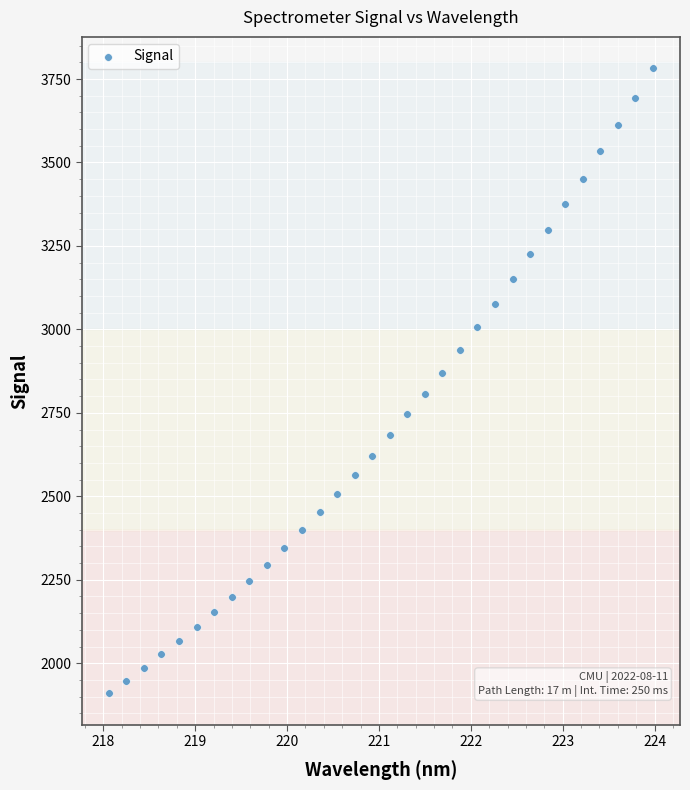

What is the range of Y values (max minus min)?

1872.6